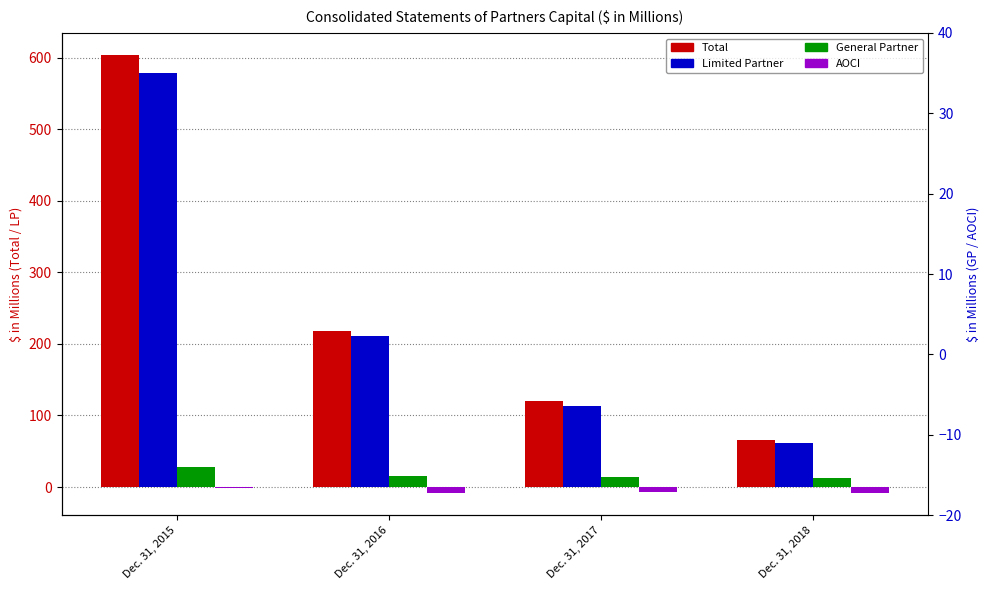

At Dec. 31, 2016, list the series in order from largest to smallest.

Total, Limited Partner, General Partner, AOCI